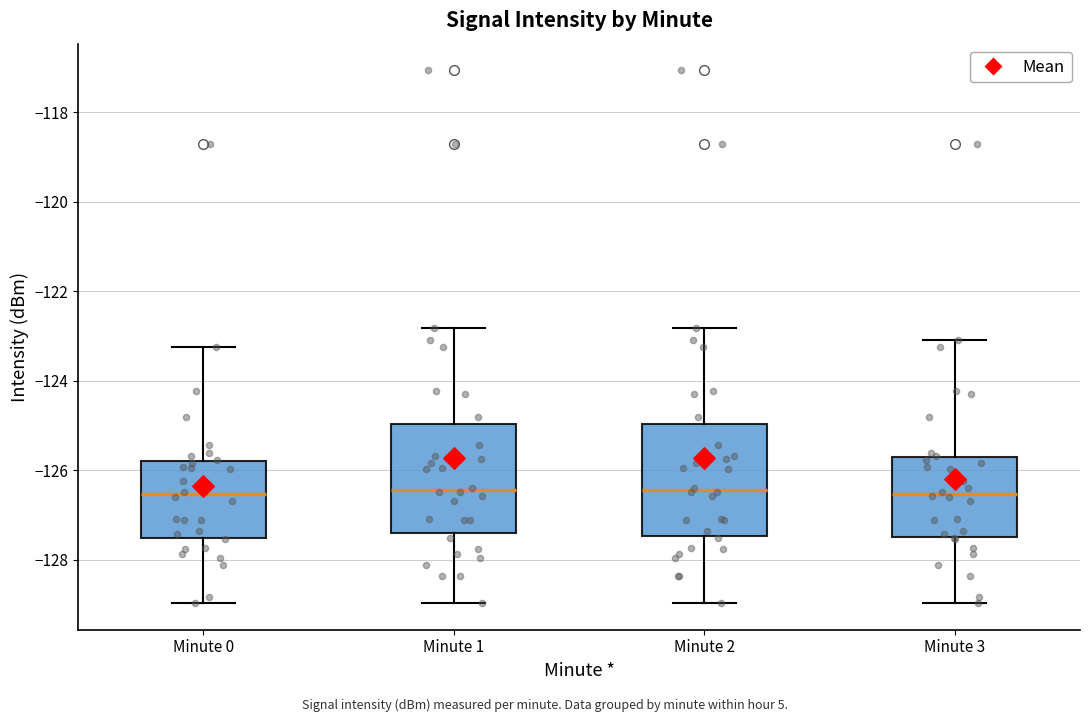

Where does the upper whisker of the box for Minute 3 end on the y-axis? The values are not printed on the chart, so give them approximately, as read against the axis.

-123.0